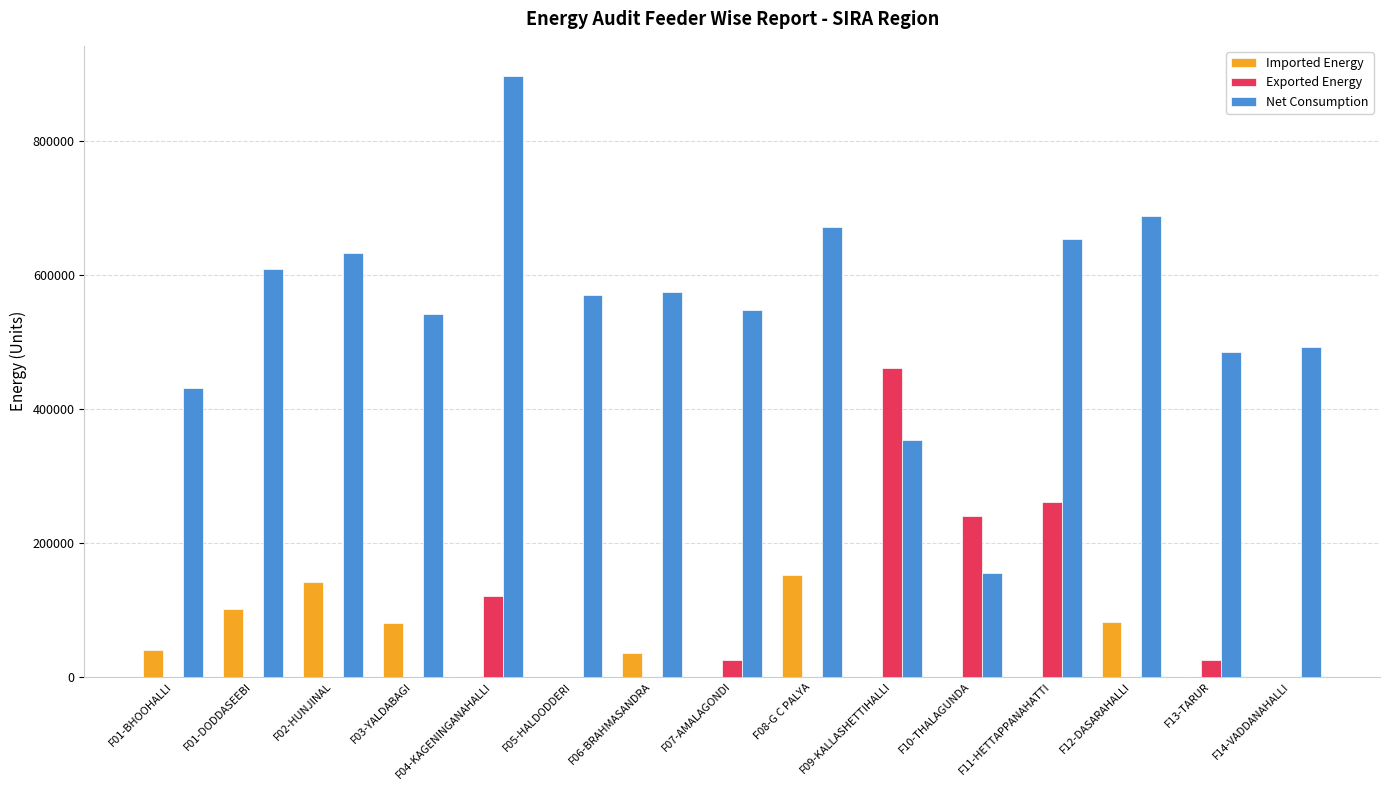

Is it true that Net Consumption equals 841068 at F06-BRAHMASANDRA?

False